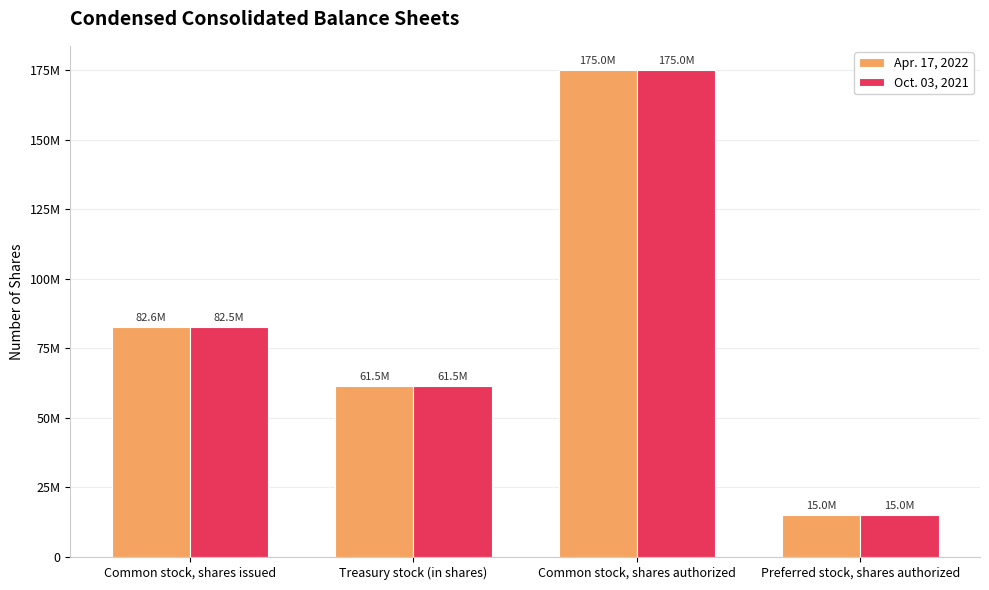

What are all the series names shown in the legend?

Apr. 17, 2022, Oct. 03, 2021